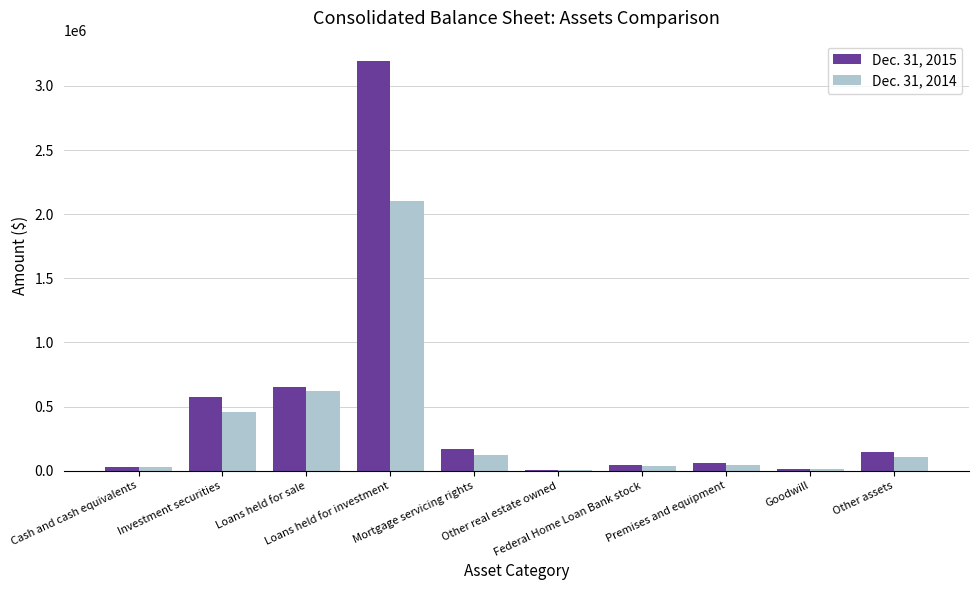

The Dec. 31, 2014 series shows 33915 at Federal Home Loan Bank stock. True or false?

True